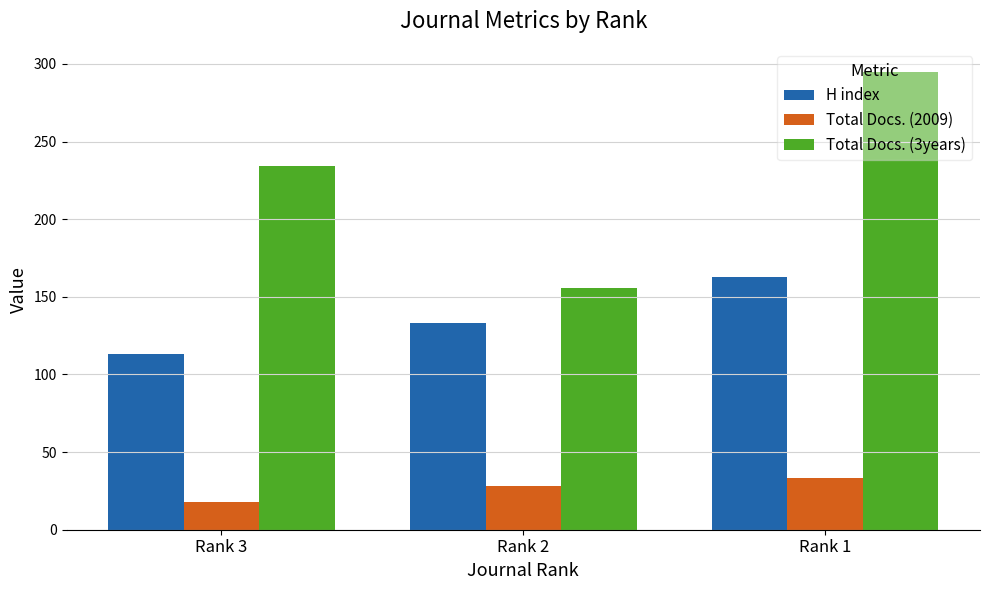

True or false: Total Docs. (2009) has a value of 18 at Rank 3.

True